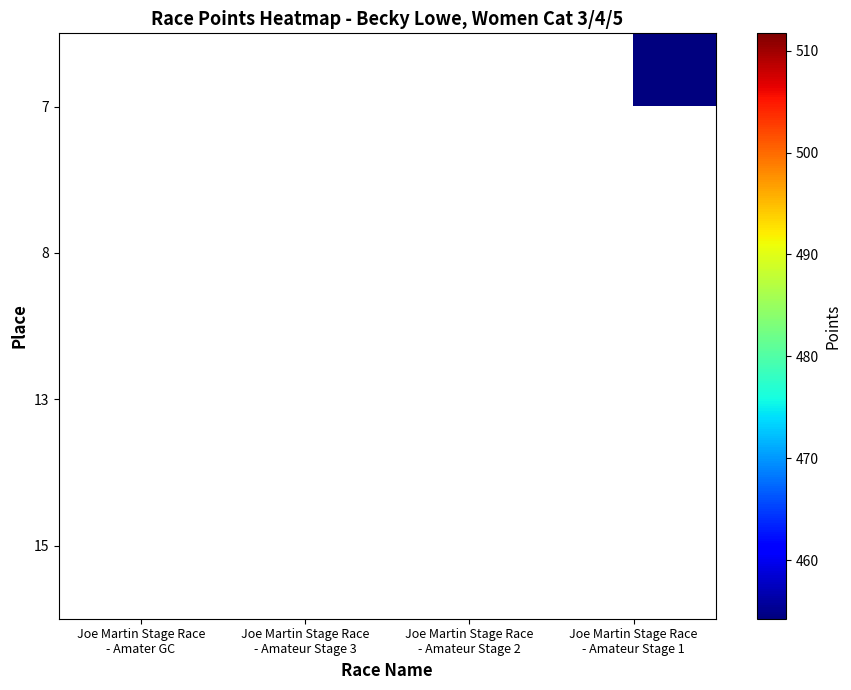

List the series in order of their peak value, lowest first.

7, 8, 13, 15